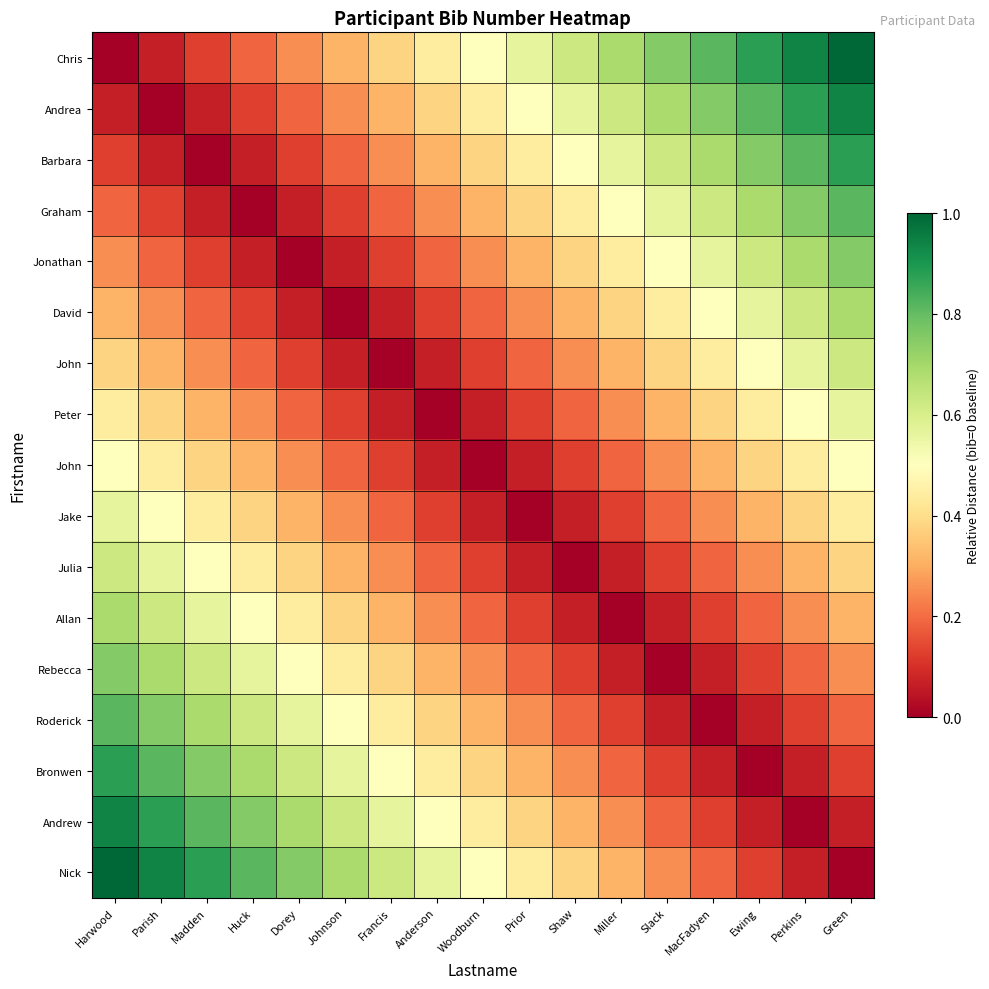

What is the total value across all series at Shaw?

4.8